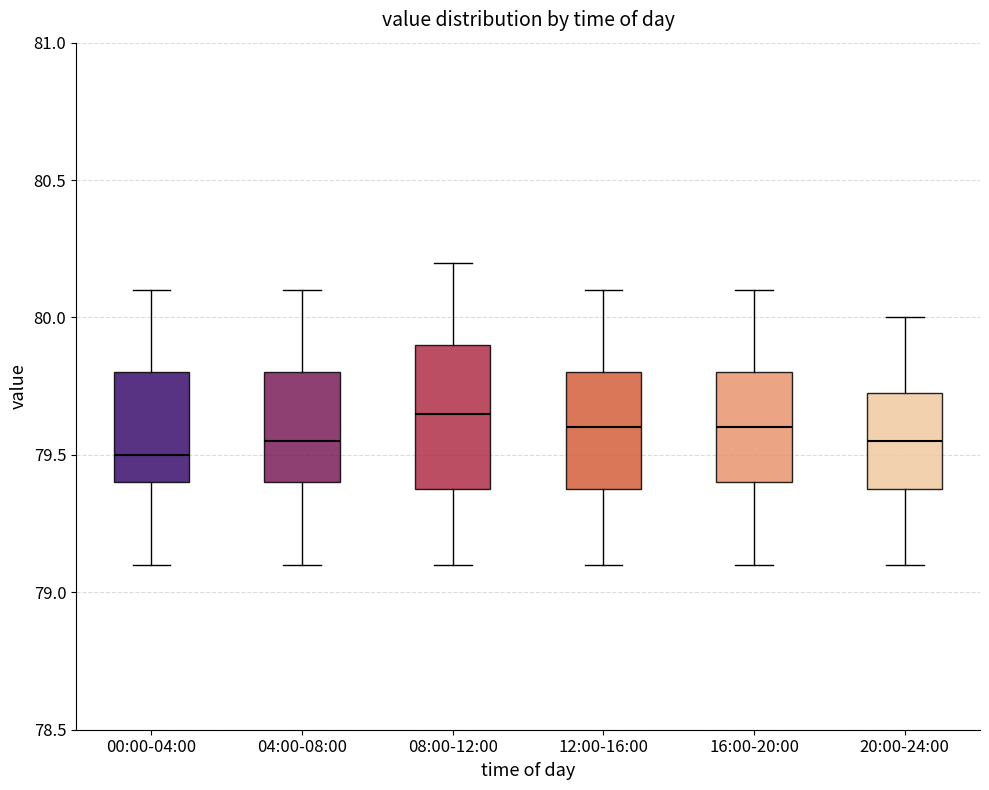

Where does the lower whisker of the box for 12:00-16:00 end on the y-axis? The values are not printed on the chart, so give them approximately, as read against the axis.

79.10